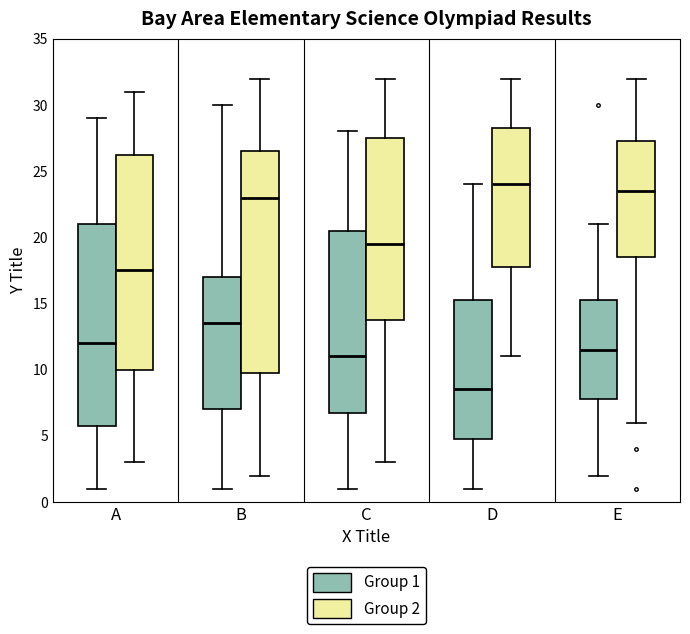

Which box has the lowest median line?

D (Group 1)